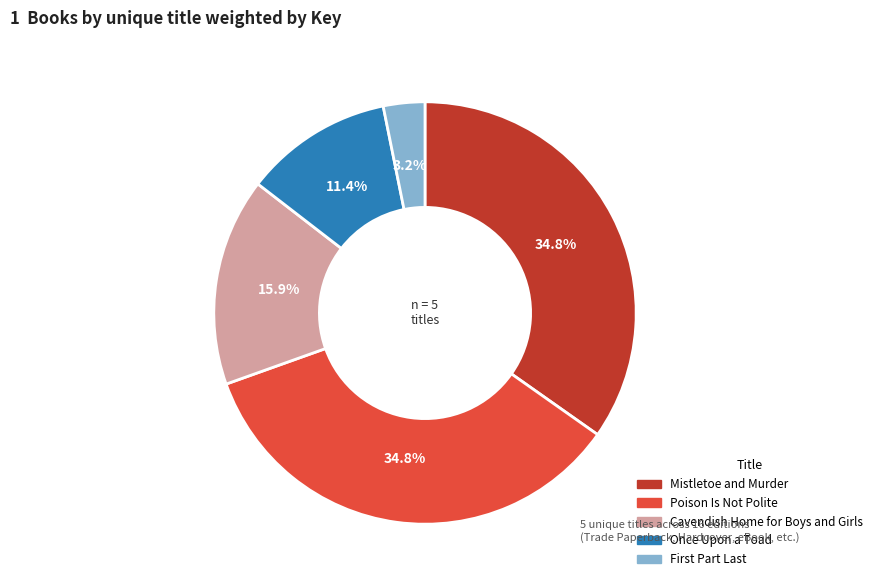

Approximately how many times larger is the value at Once Upon a Toad compared to Mistletoe and Murder?

0.3